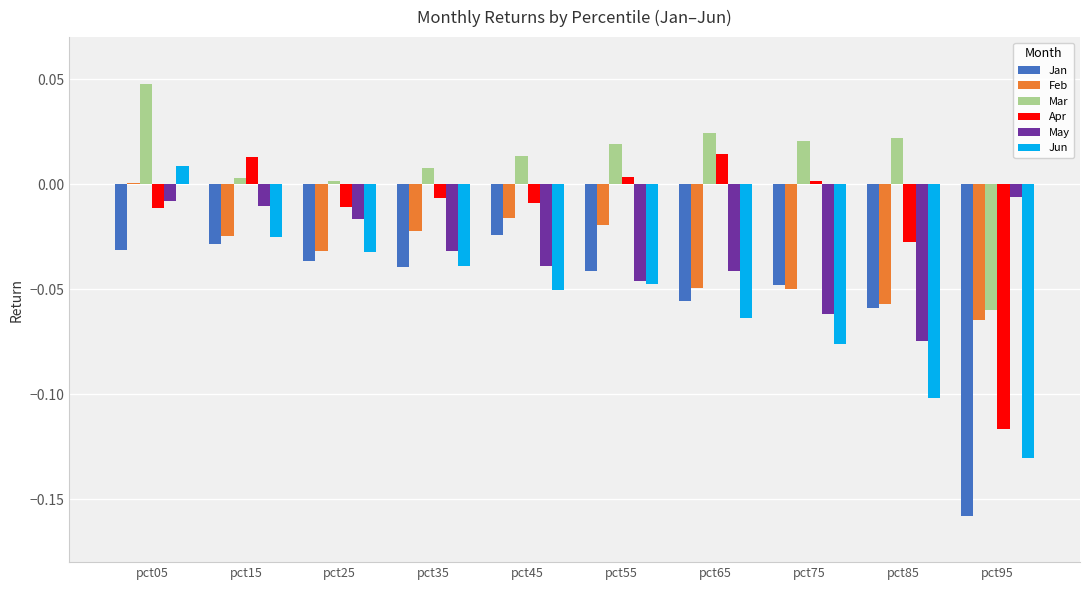

Which series has the widest spread of values?

Jun